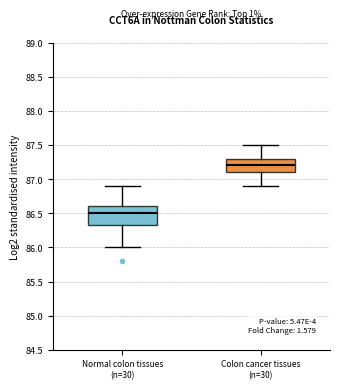

Which box is the tallest, from its lower edge to its upper edge?

Normal colon tissues (n=30)